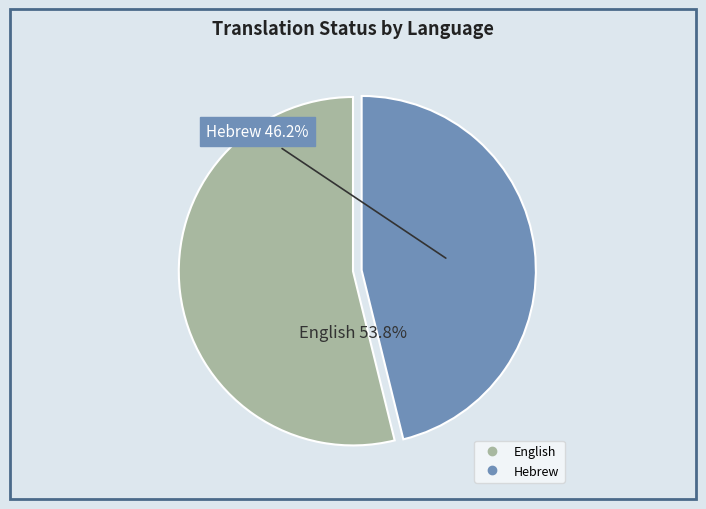

To the nearest percent, what portion does Hebrew represent?

46%